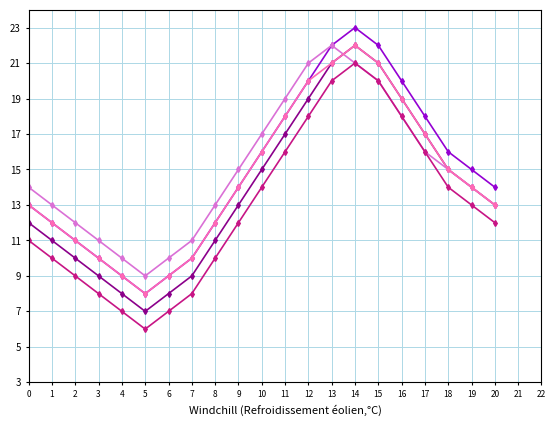

At which category is the sum across all series the highest?

14